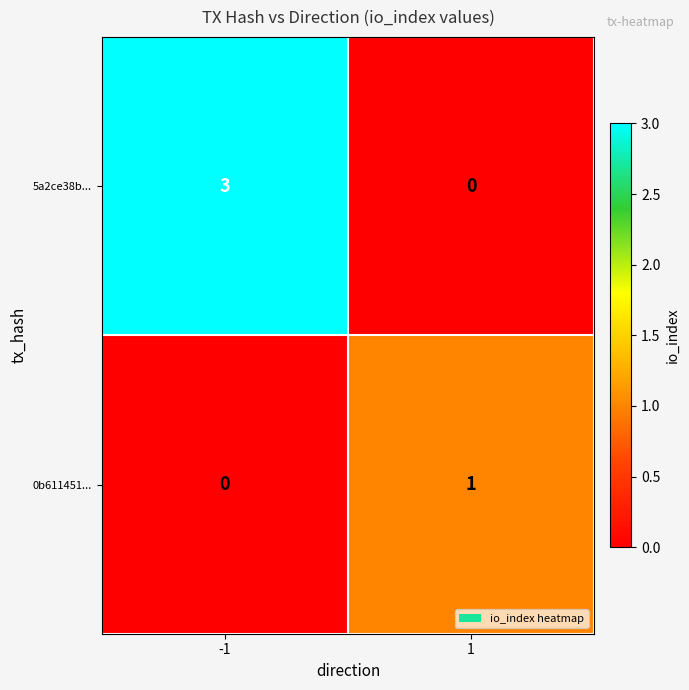

Which series has the largest total across all categories?

5a2ce38b...